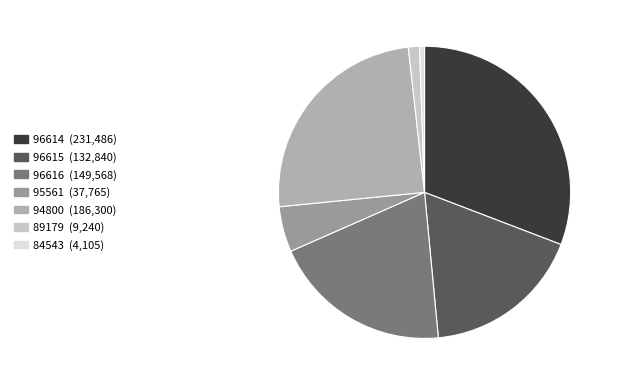

Count the number of slices in the pie.

7